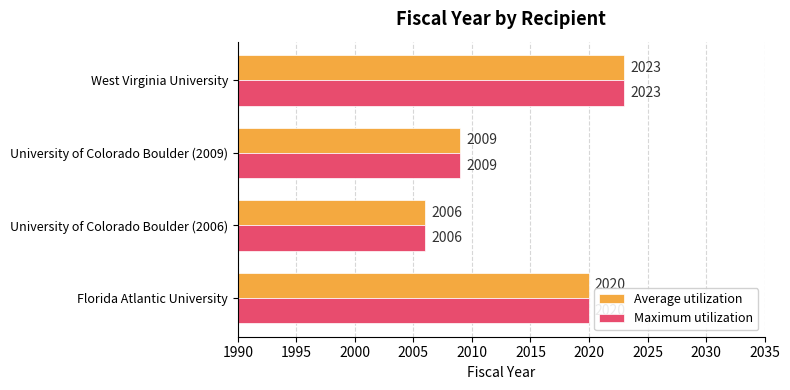

At which category is the sum across all series the highest?

West Virginia University